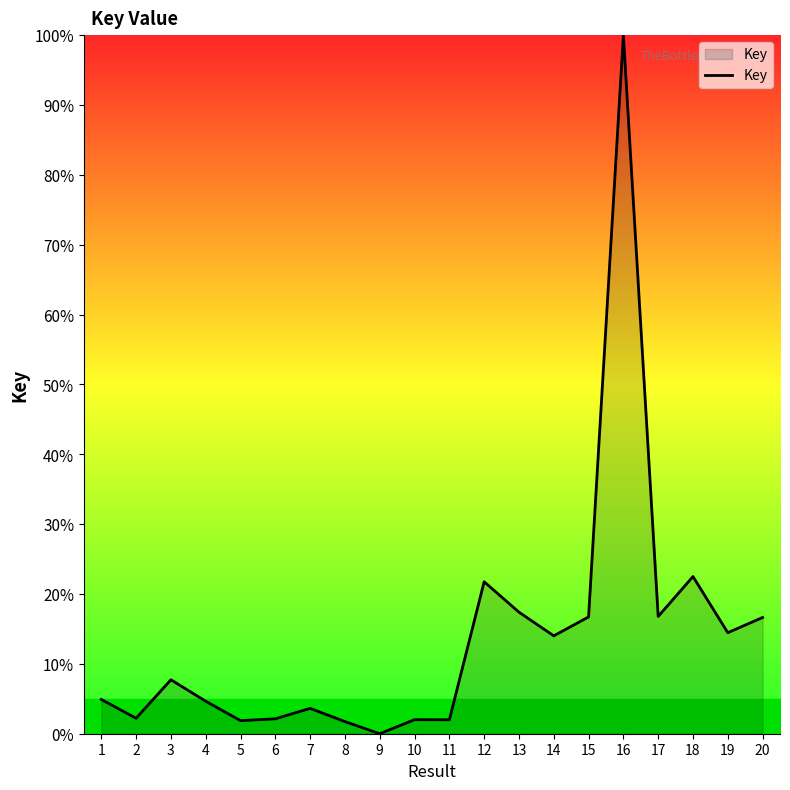

What is the maximum value shown in the chart?

100.0